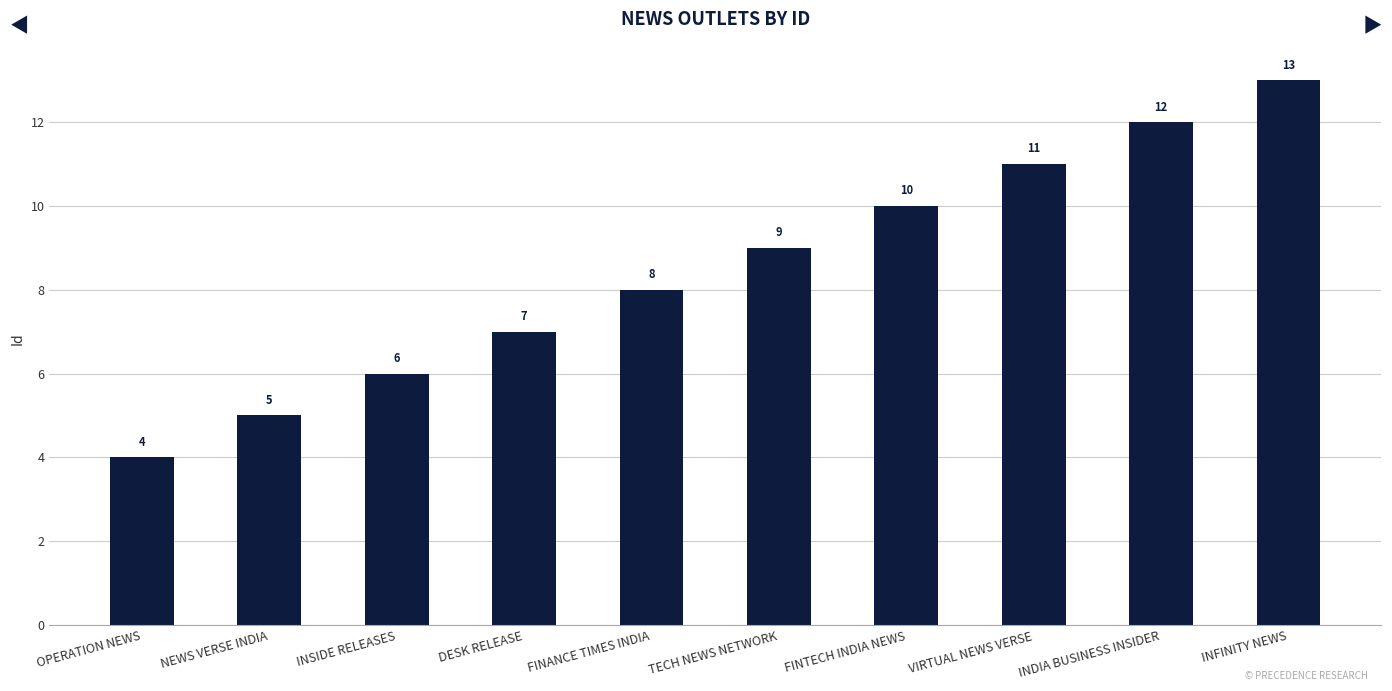

At which category does the chart reach its peak across all series?

INFINITY NEWS